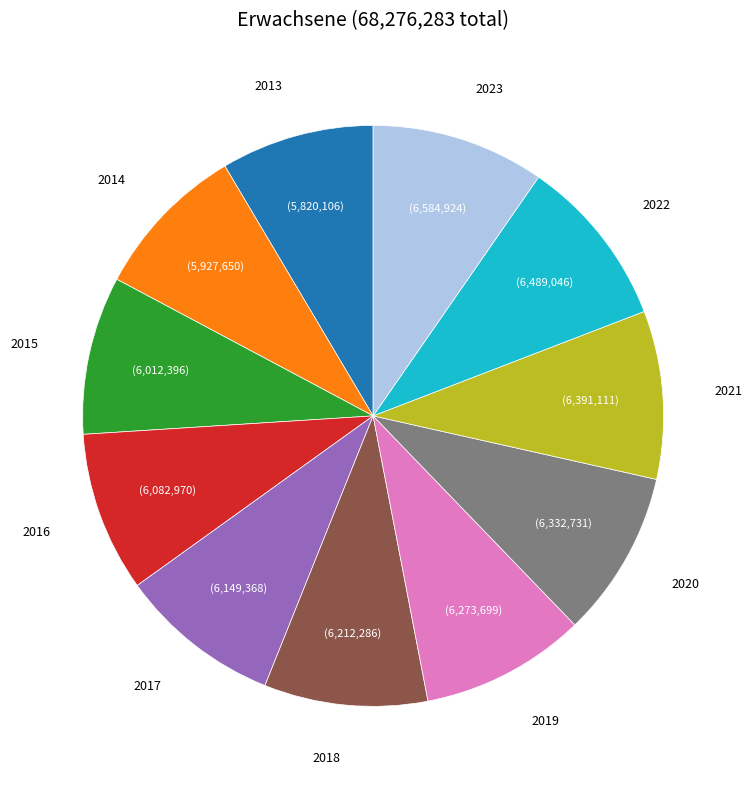

Approximately how many times larger is the value at 2023 compared to 2014?

1.1